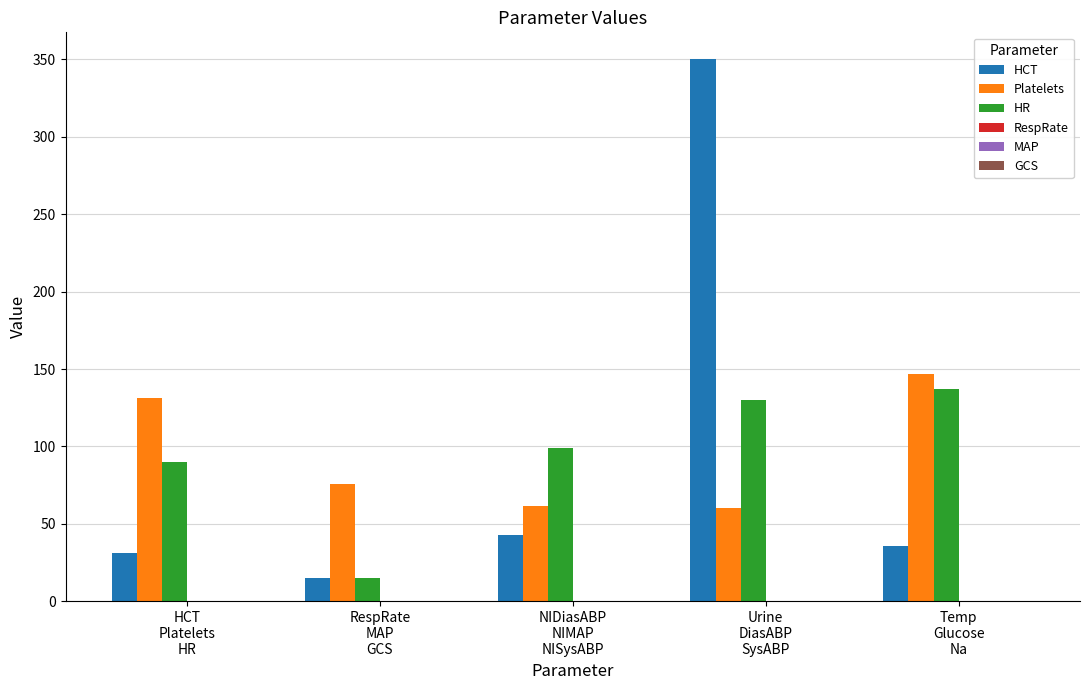

Reading left to right, what are all the values shown in this chart?

HCT: 31.0	15.0	43.0	350.0	35.6
Platelets: 131.0	75.5	61.8	60.0	147.0
HR: 90.0	15.0	99.3	130.0	137.0